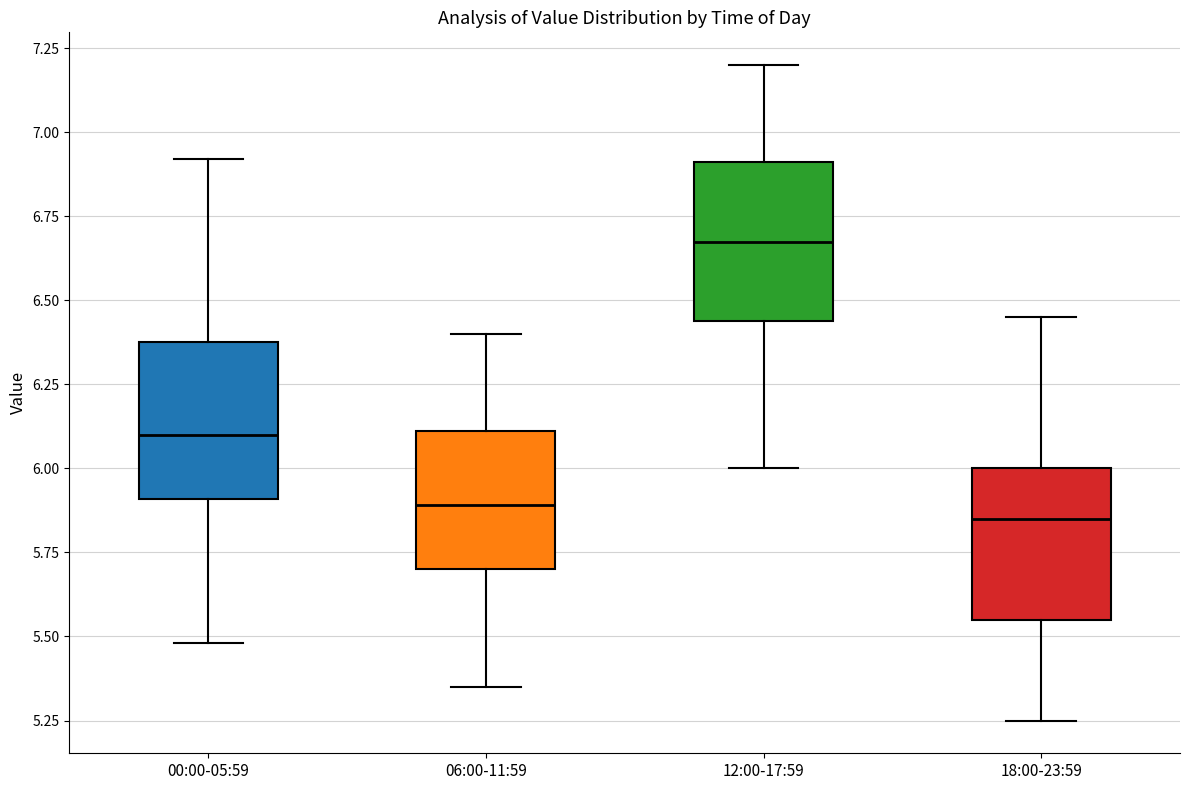

Reading left to right, transcribe this box plot: for each box, give where its median line is, the range the box spans, and where its two whiskers end, as read against the y-axis. The values are not printed on the chart, so give them approximately, as read against the axis.

00:00-05:59: median 6.10, box 5.90 to 6.40, whiskers 5.50 to 6.90
06:00-11:59: median 5.90, box 5.70 to 6.10, whiskers 5.35 to 6.40
12:00-17:59: median 6.70, box 6.45 to 6.90, whiskers 6.00 to 7.20
18:00-23:59: median 5.85, box 5.55 to 6.00, whiskers 5.25 to 6.45